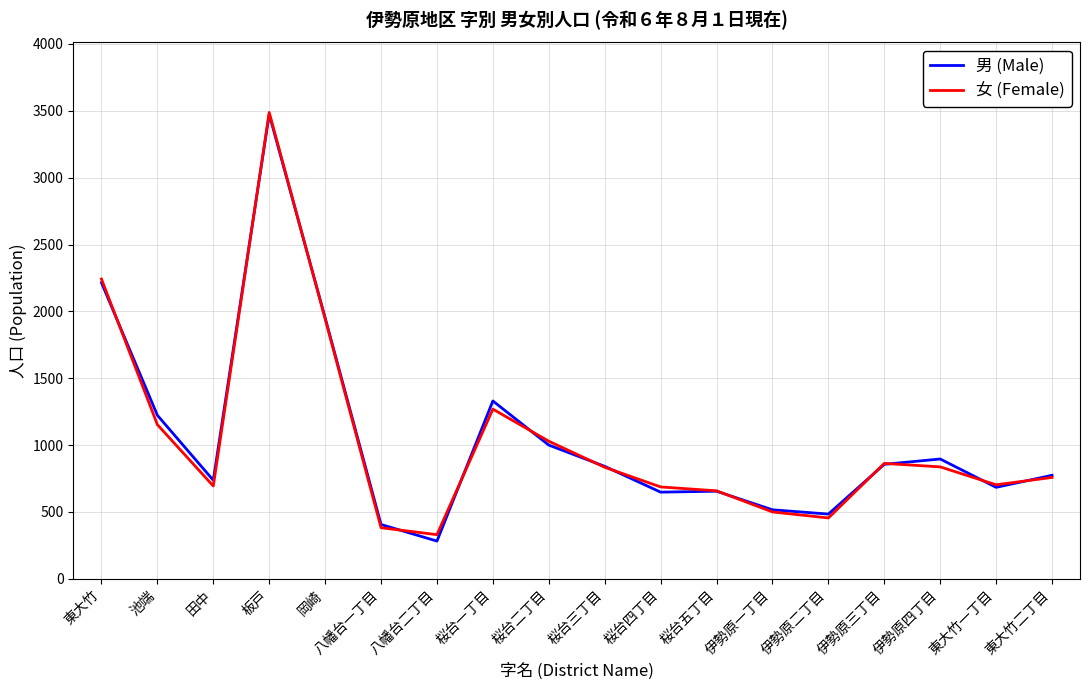

What is the lowest value of the 男 (Male) series?

282